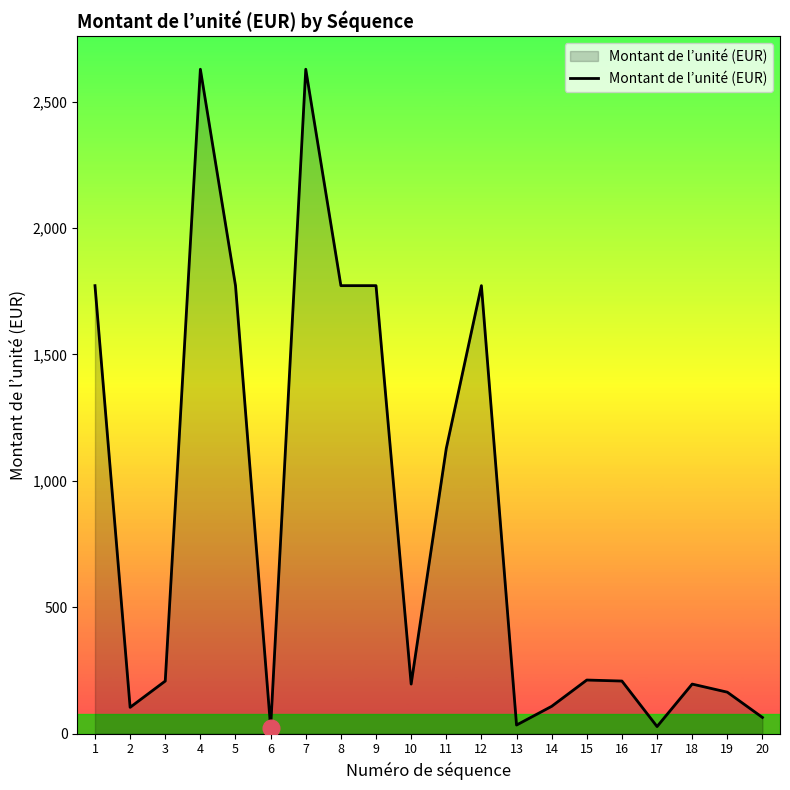

What is the difference between the maximum and minimum values?

2604